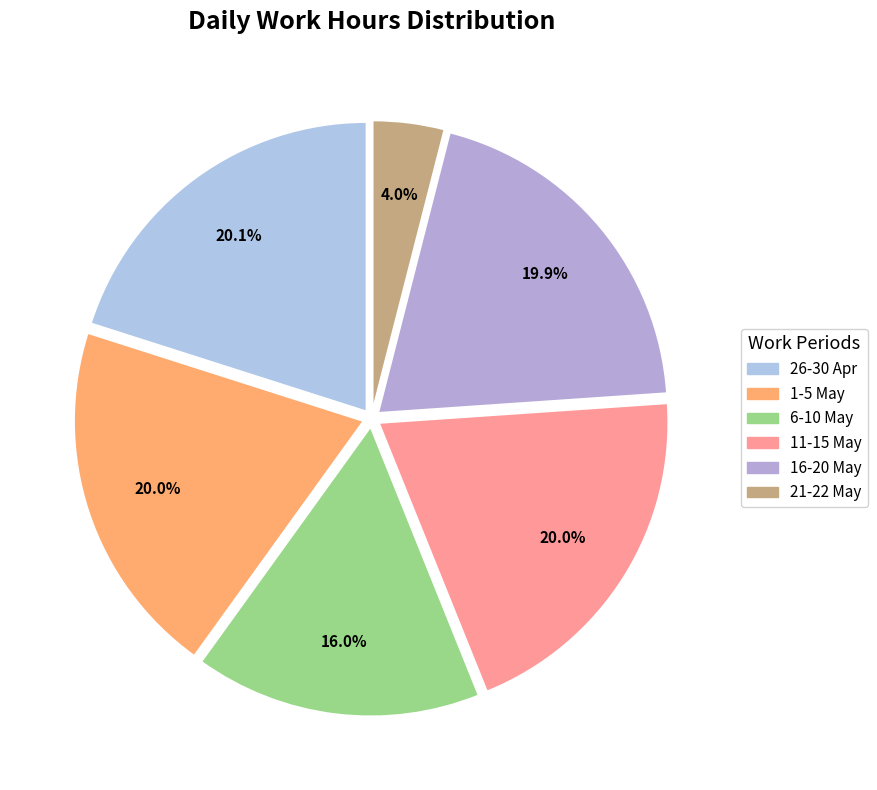

How many slices are in this pie chart?

6